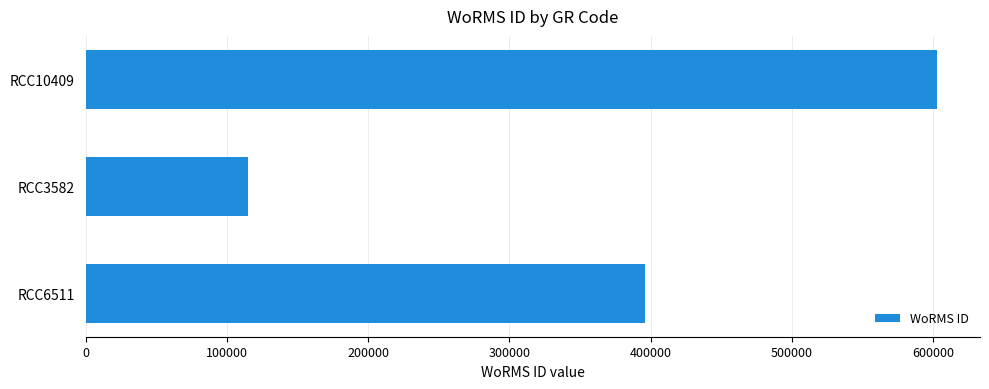

Reading bottom to top, transcribe all the data shown in this chart.

RCC6511=396262	RCC3582=115090	RCC10409=603289